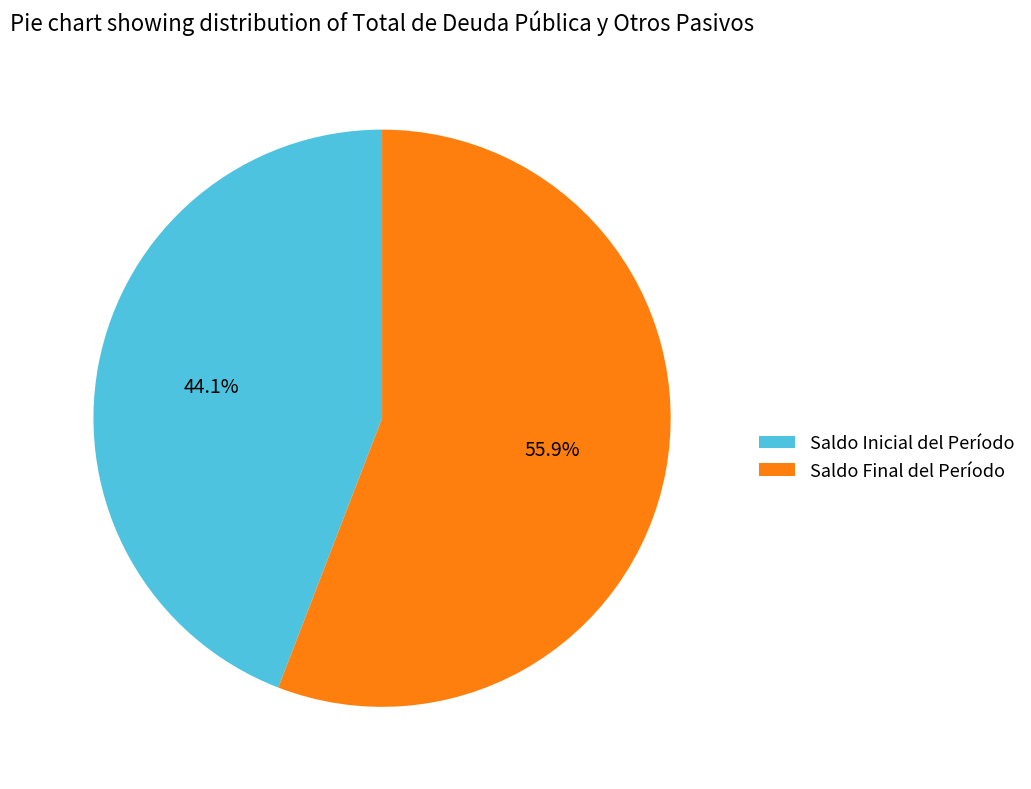

Is there any slice that represents more than half of the pie?

Yes